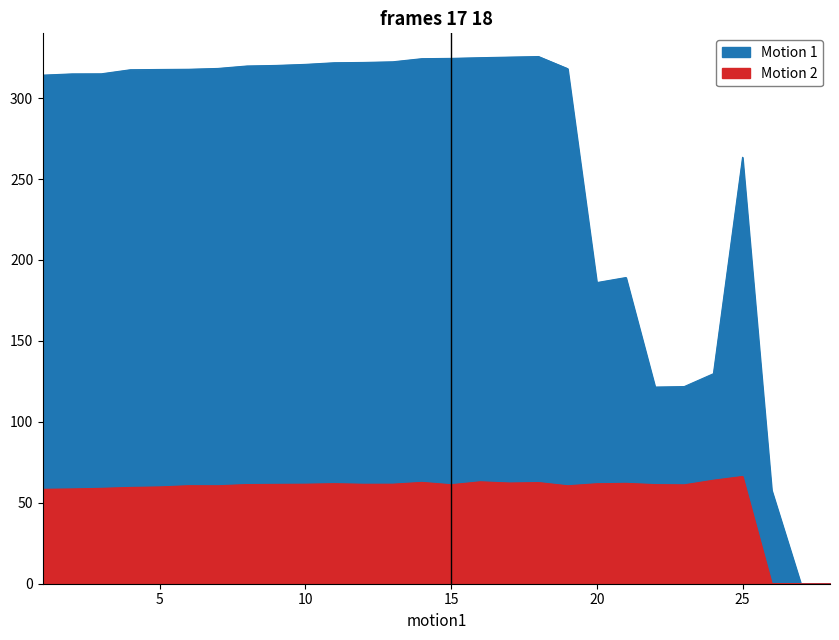

The Total Time series shows 317.5 at 4. True or false?

True